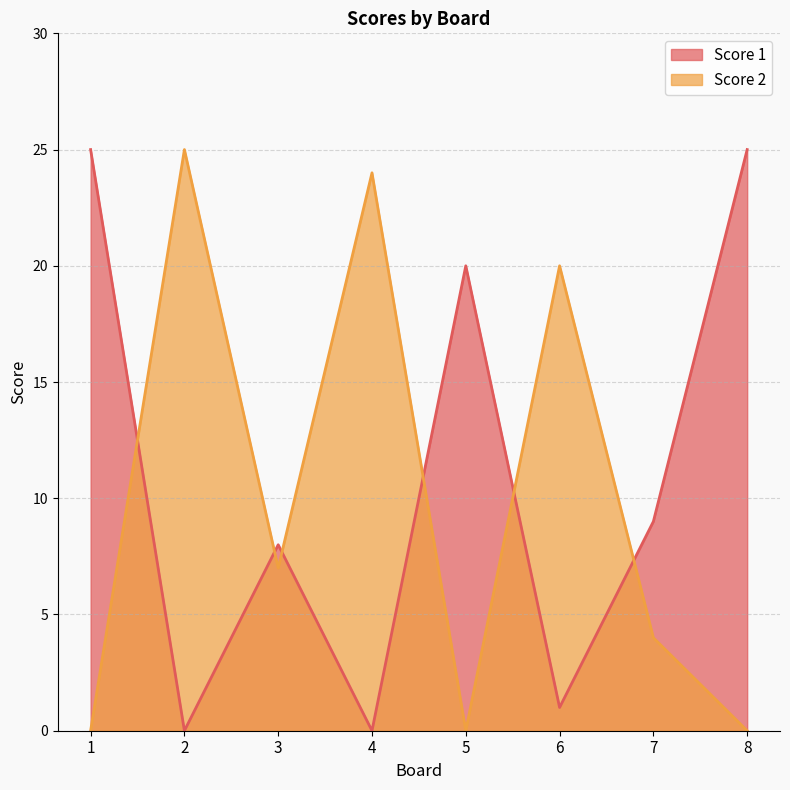

Is the value of Score 2 at 4 greater than the value of Score 1 at 2?

Yes